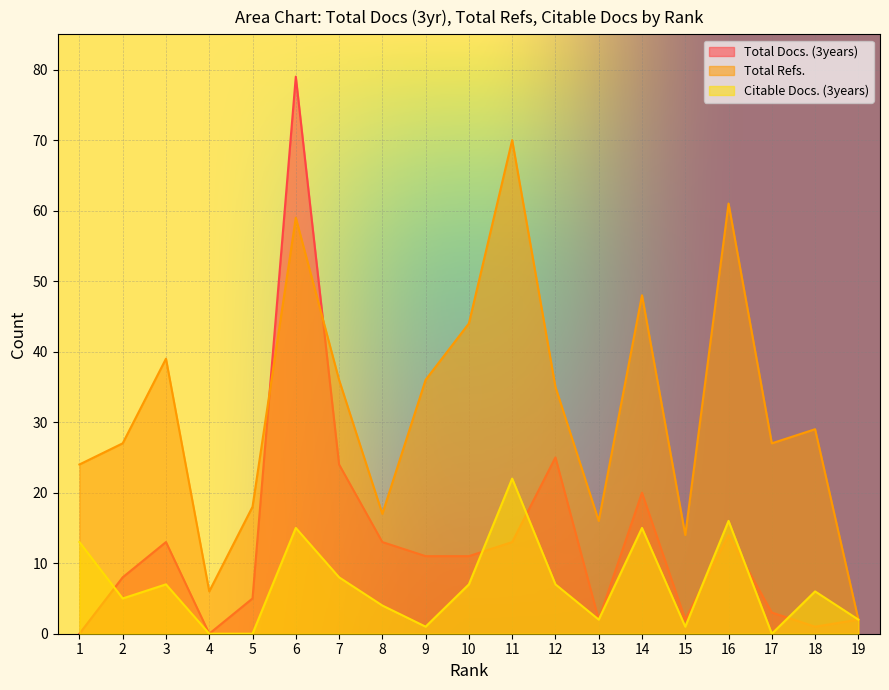

Is it true that Total Docs. (3years) equals 33 at 7?

False